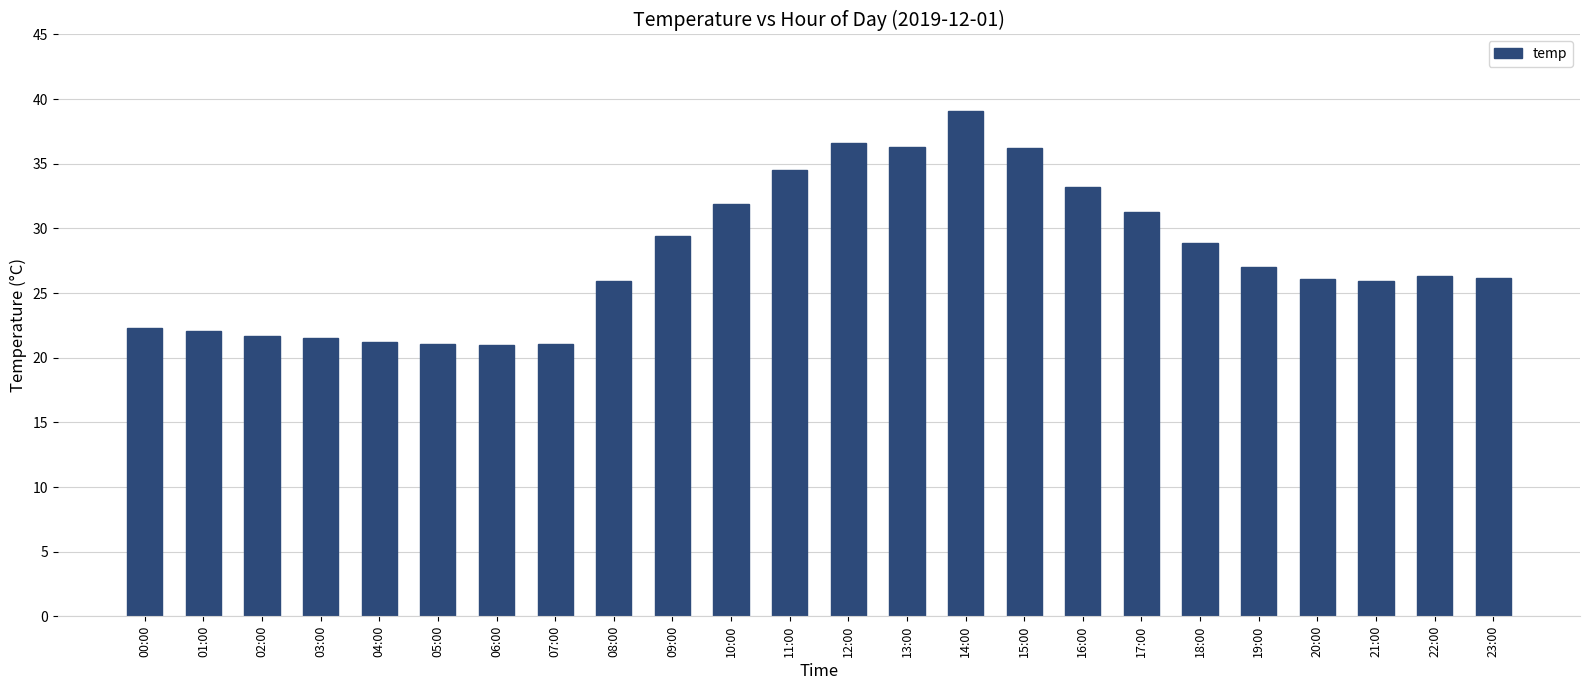

What is the smallest value displayed?

21.0